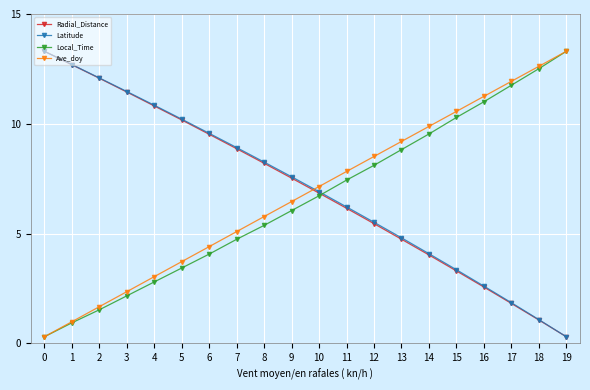

After their last crossing, which series has the higher values: Latitude or Ave_doy?

Ave_doy